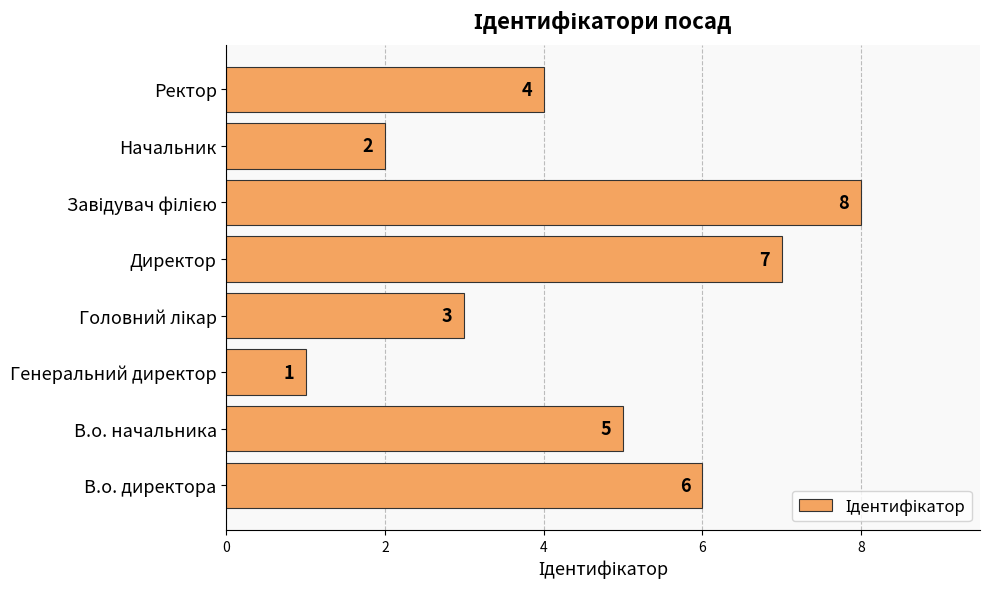

What is the approximate value at В.о. директора?

6